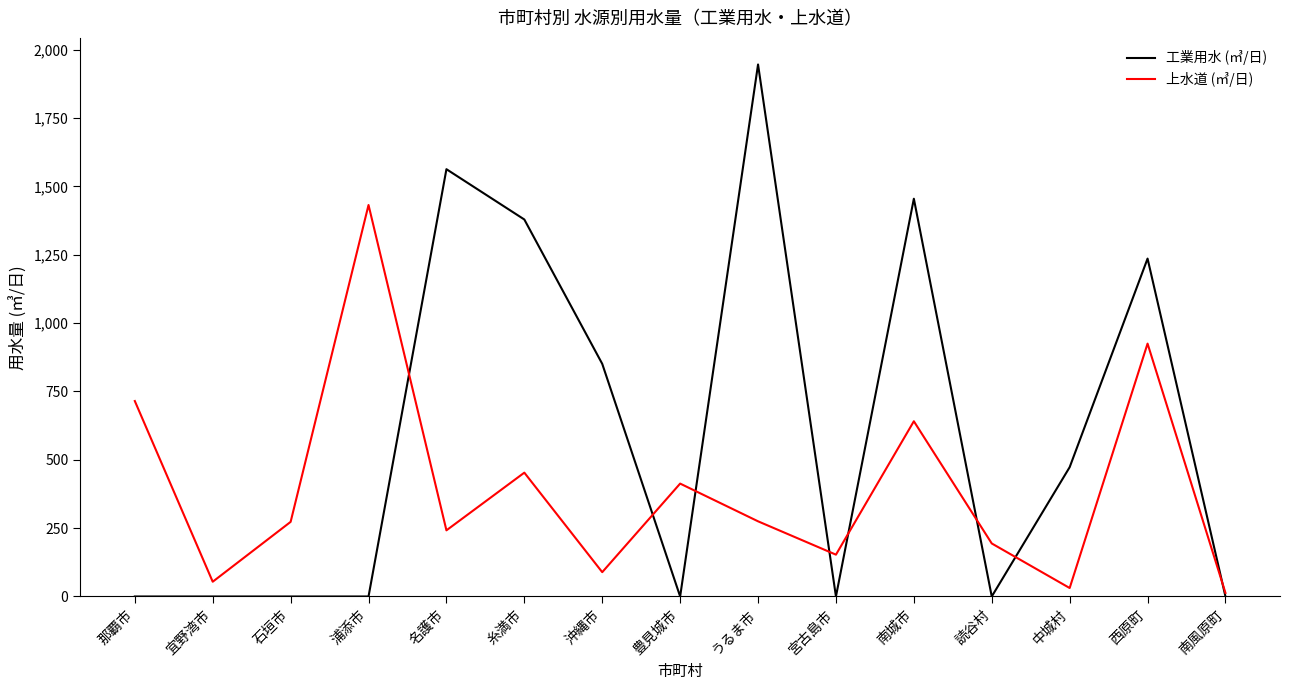

What is the difference between the maximum and minimum values in the 工業用水 (㎥/日) series?

1946